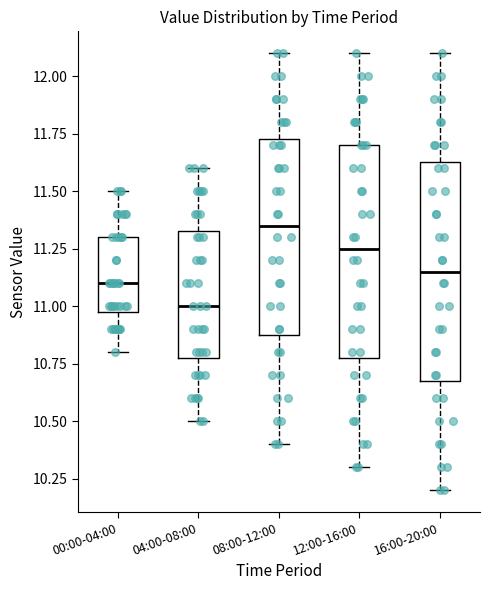

Reading left to right, transcribe this box plot: for each box, give where its median line is, the range the box spans, and where its two whiskers end, as read against the y-axis. The values are not printed on the chart, so give them approximately, as read against the axis.

00:00-04:00: median 11.10, box 11.00 to 11.30, whiskers 10.80 to 11.50
04:00-08:00: median 11.00, box 10.80 to 11.35, whiskers 10.50 to 11.60
08:00-12:00: median 11.35, box 10.90 to 11.75, whiskers 10.40 to 12.10
12:00-16:00: median 11.25, box 10.80 to 11.70, whiskers 10.30 to 12.10
16:00-20:00: median 11.15, box 10.70 to 11.65, whiskers 10.20 to 12.10